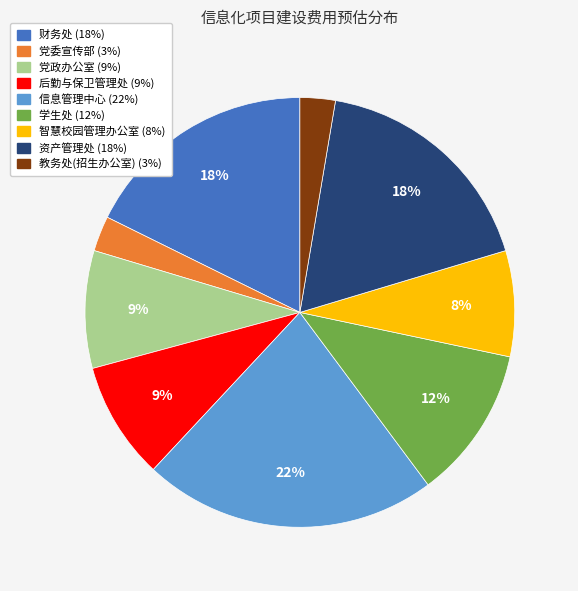

How many segments does this pie chart have?

9